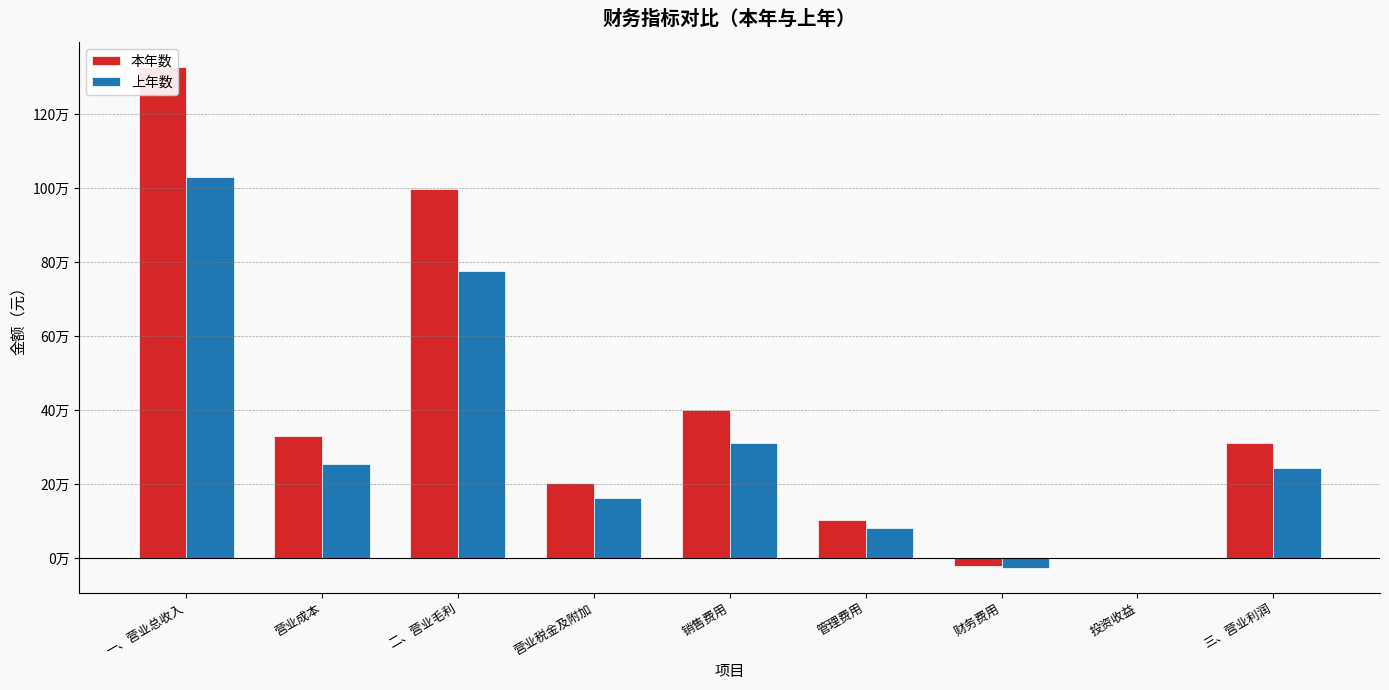

Where does the 本年数 series first go above 310160?

一、营业总收入